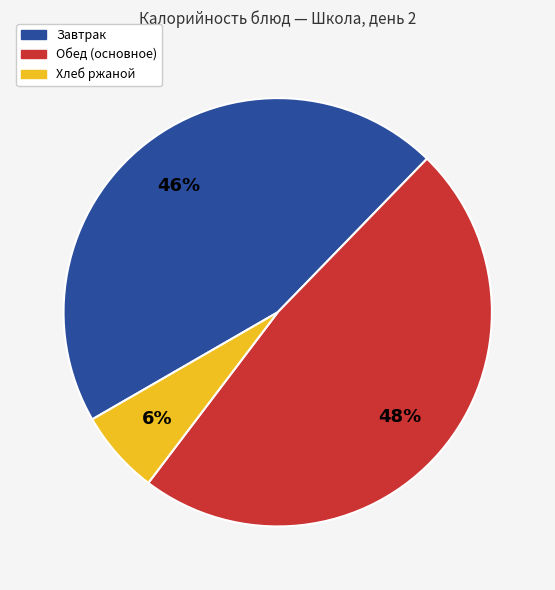

To the nearest percent, what is the difference between the largest and smallest slice percentages?

42%